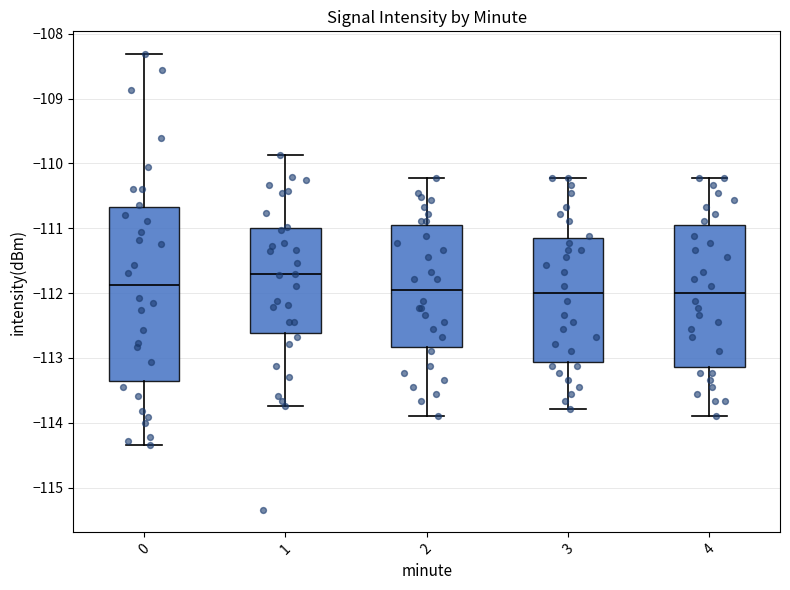

Where is the lower edge of the box at x = 2 on the y-axis? The values are not printed on the chart, so give them approximately, as read against the axis.

-112.8